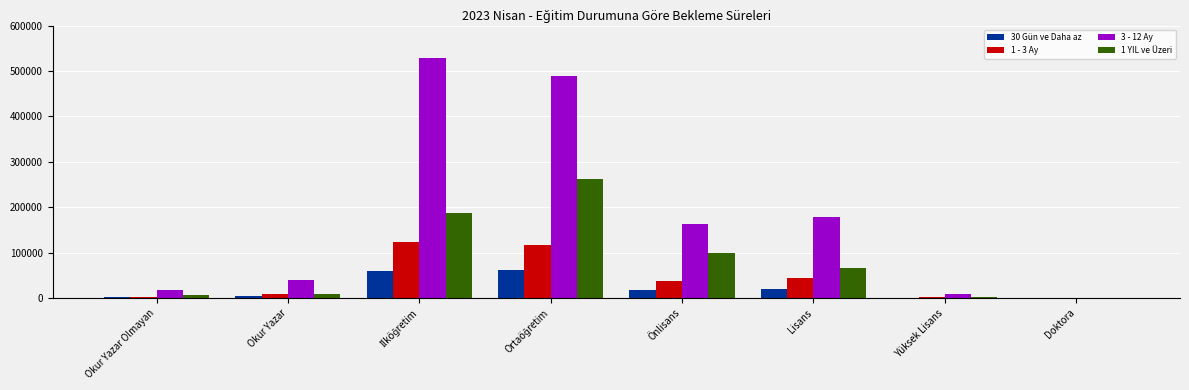

How many groups of bars are there?

8